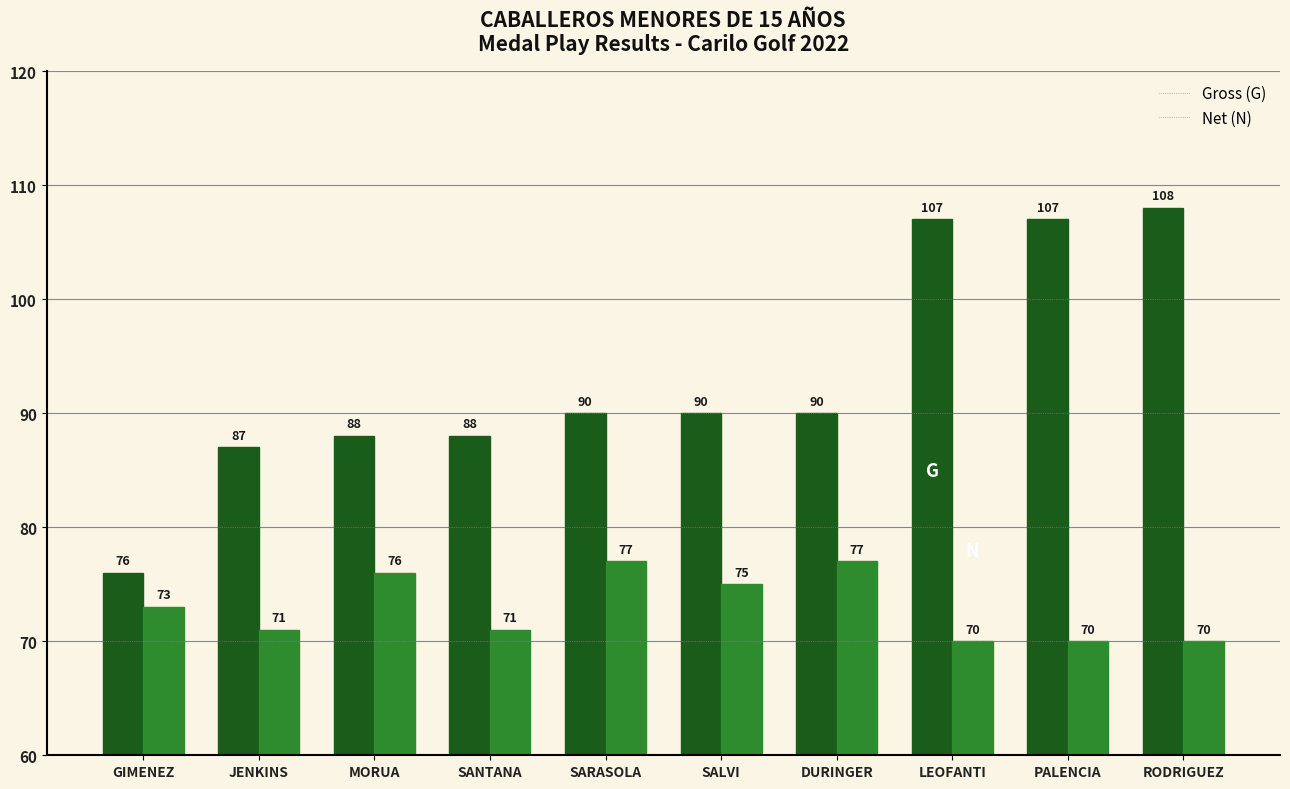

Is the value of Gross (G) at SANTANA greater than the value of Net (N) at PALENCIA?

Yes